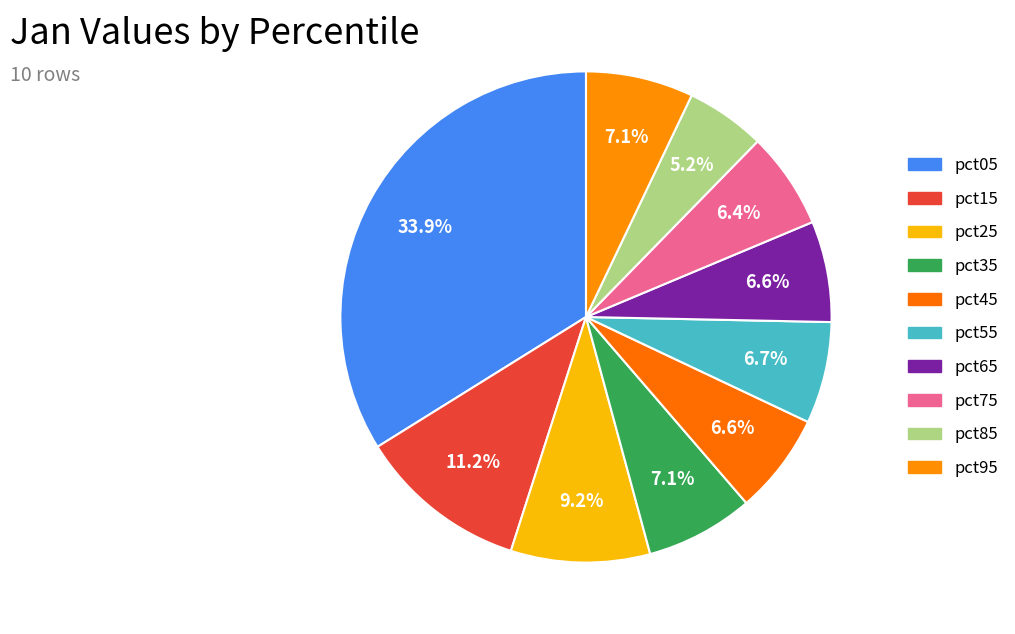

To the nearest percent, what is the combined percentage of pct15 and pct45?

18%